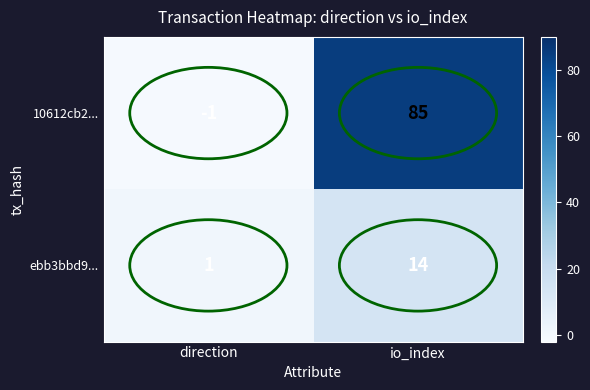

What is the total value across all series at io_index?

99